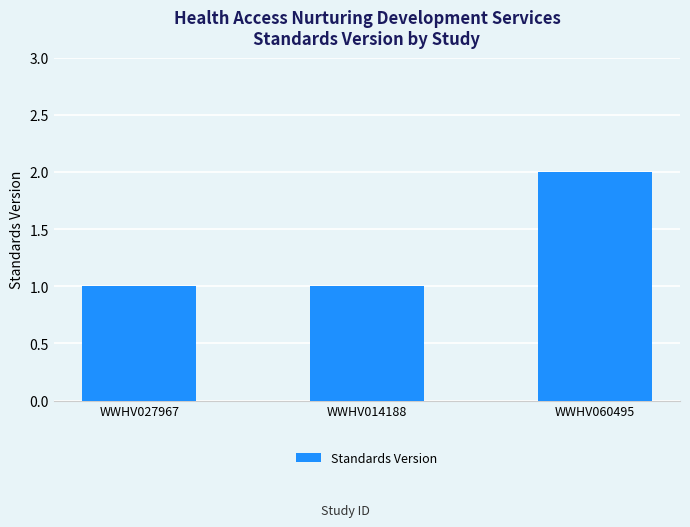

The value at WWHV014188 is 1. True or false?

True